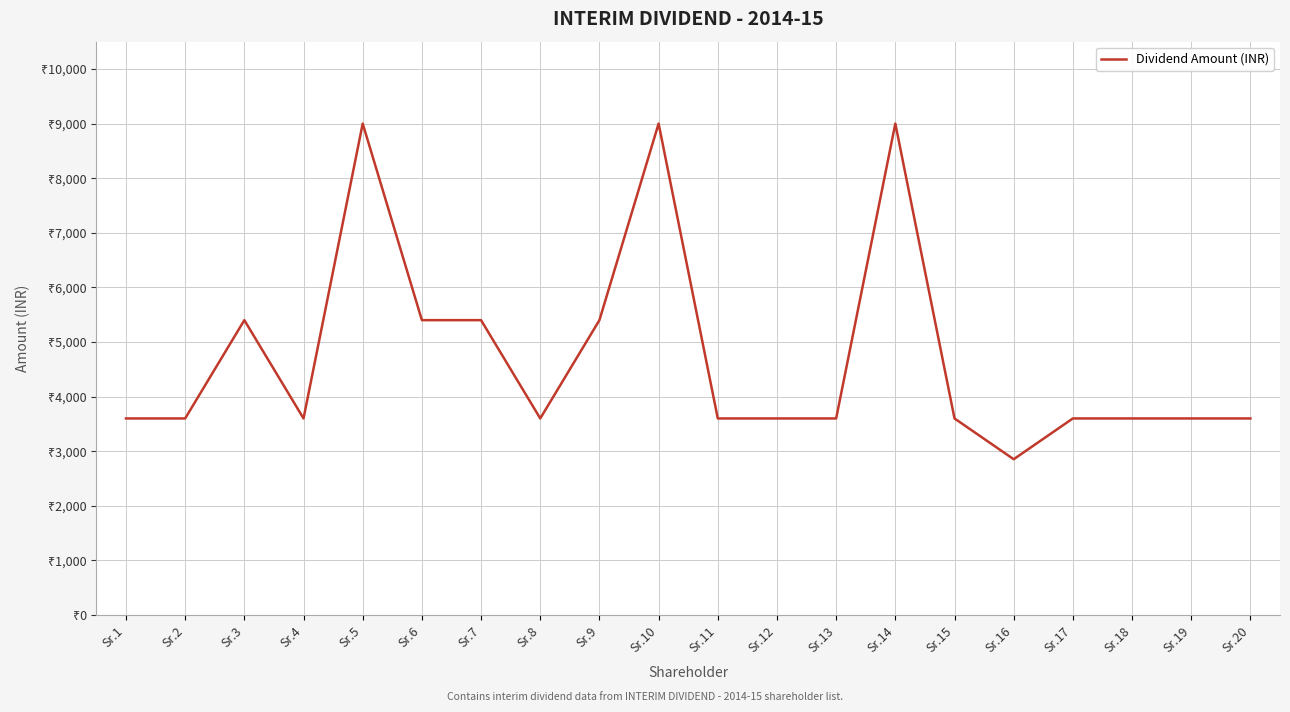

Is this an area chart (filled region under the line)?

No